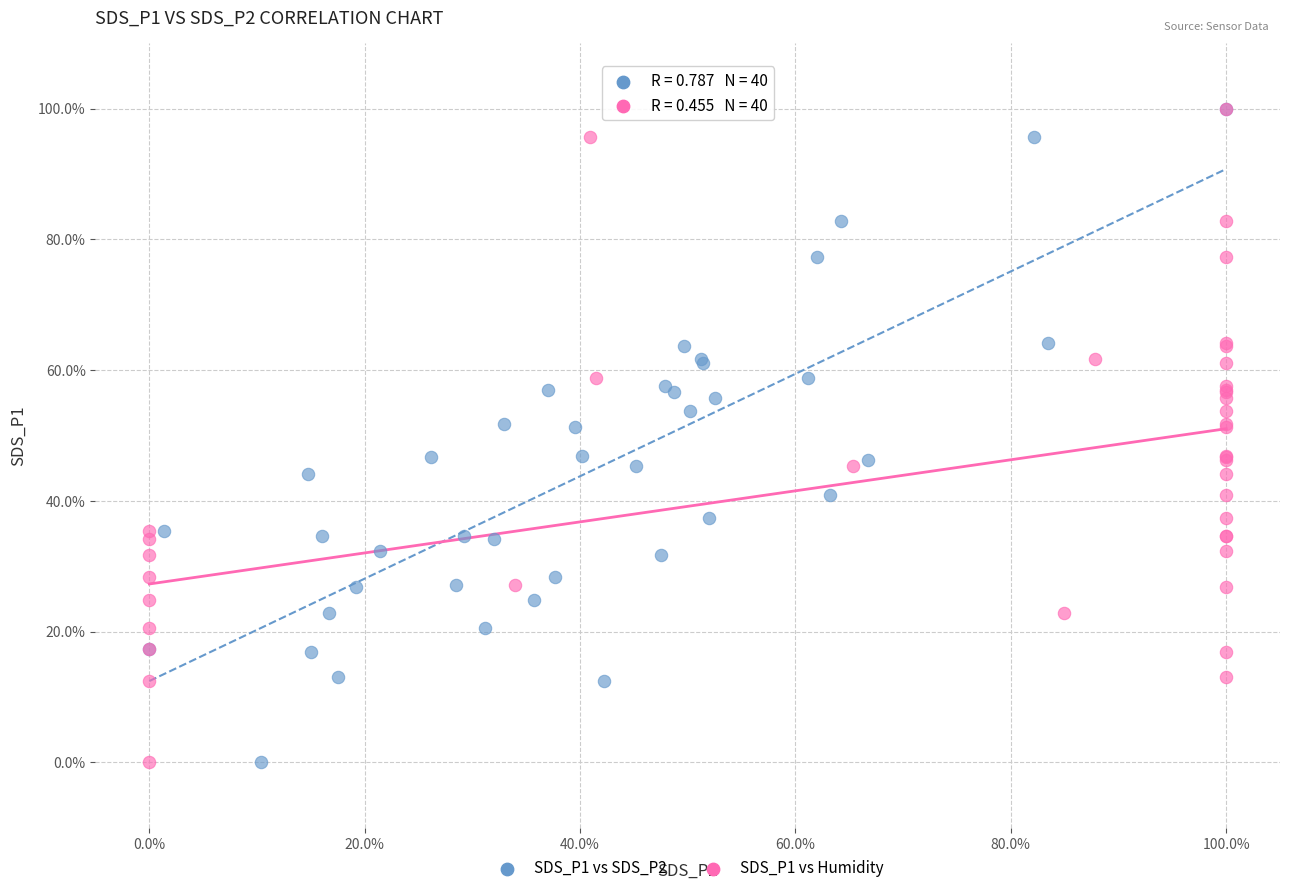

What are all the series names shown in the legend?

SDS_P1 vs SDS_P2, SDS_P1 vs Humidity